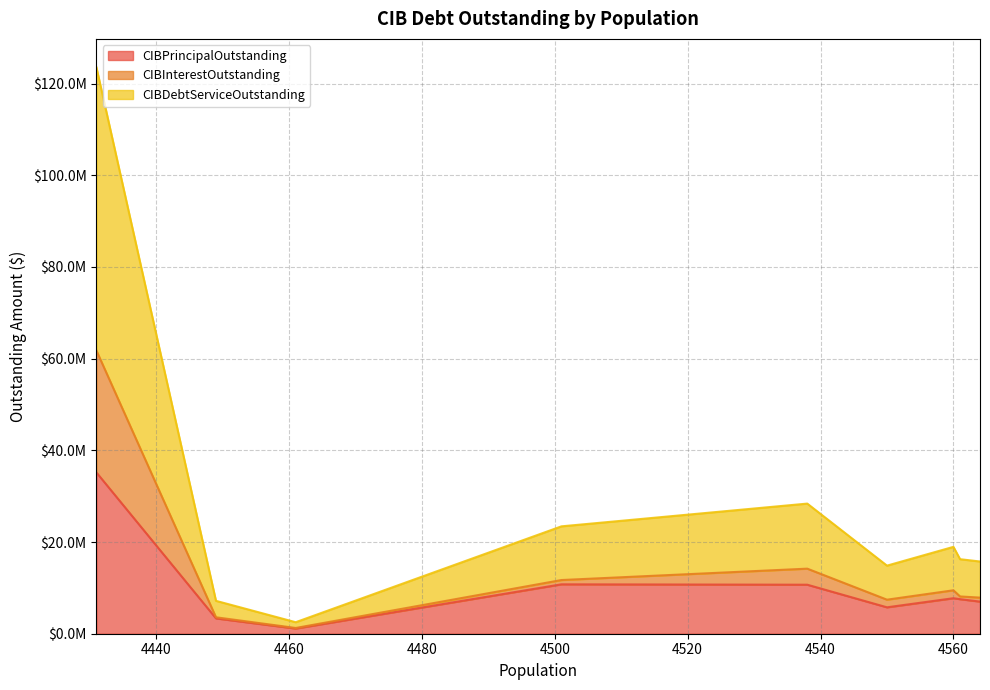

Does the chart have visible grid lines?

Yes